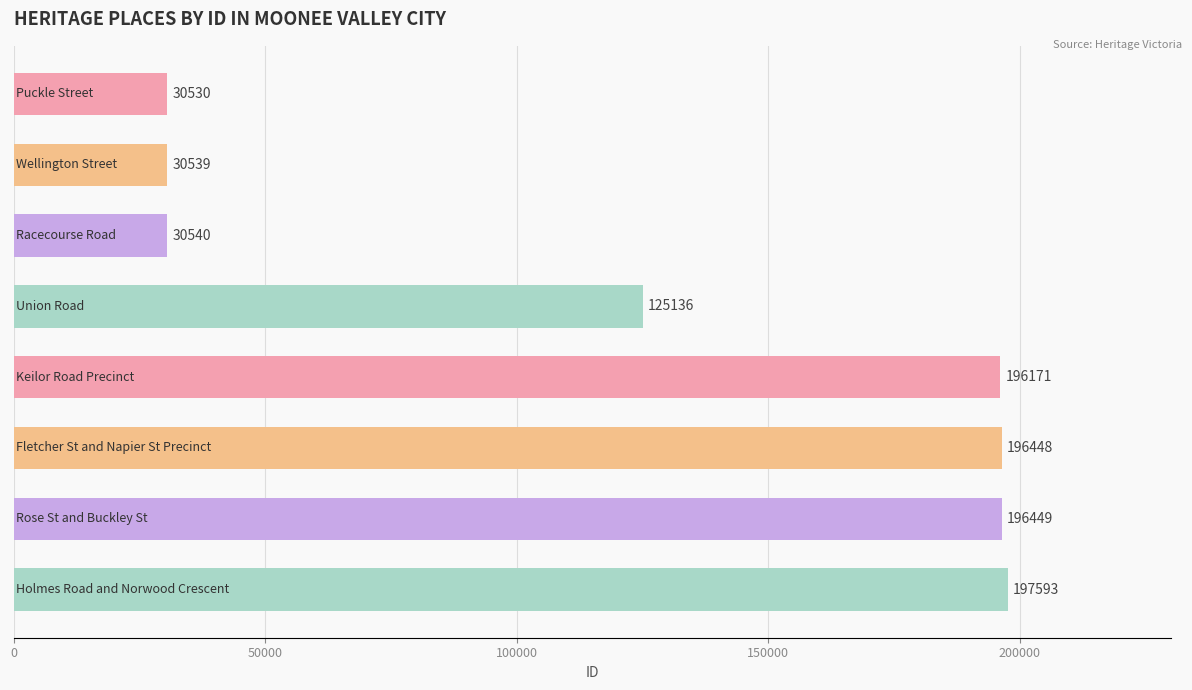

Count the number of data series in this chart.

1